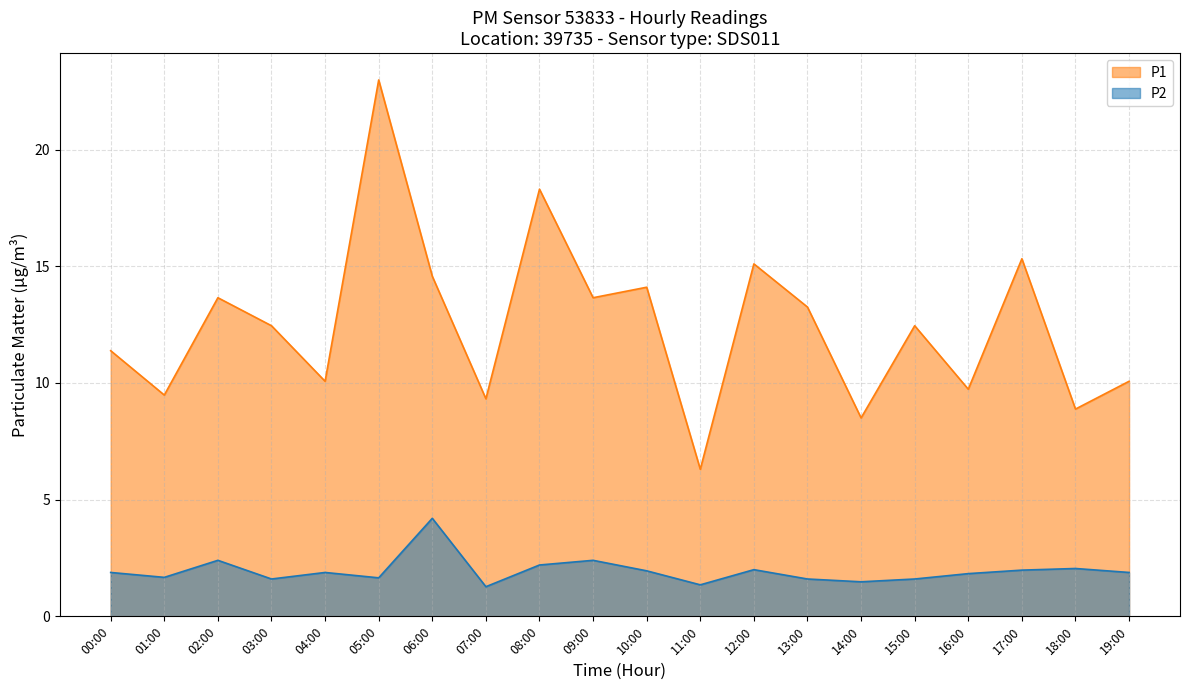

What is the label of the 19th point from the right?

01:00